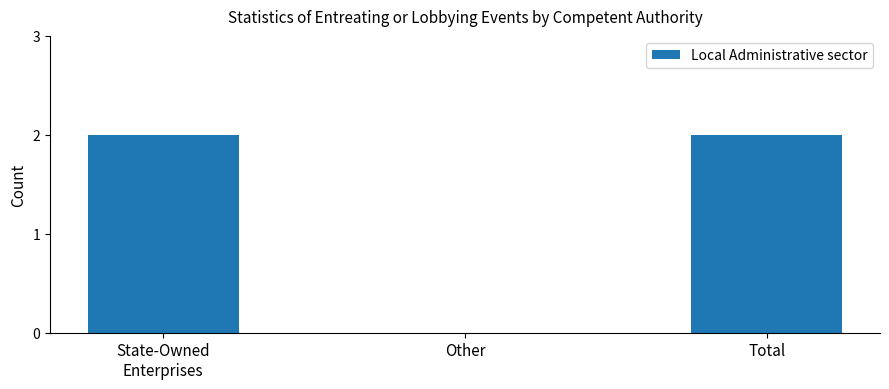

Is it true that the value at Other is 1?

False